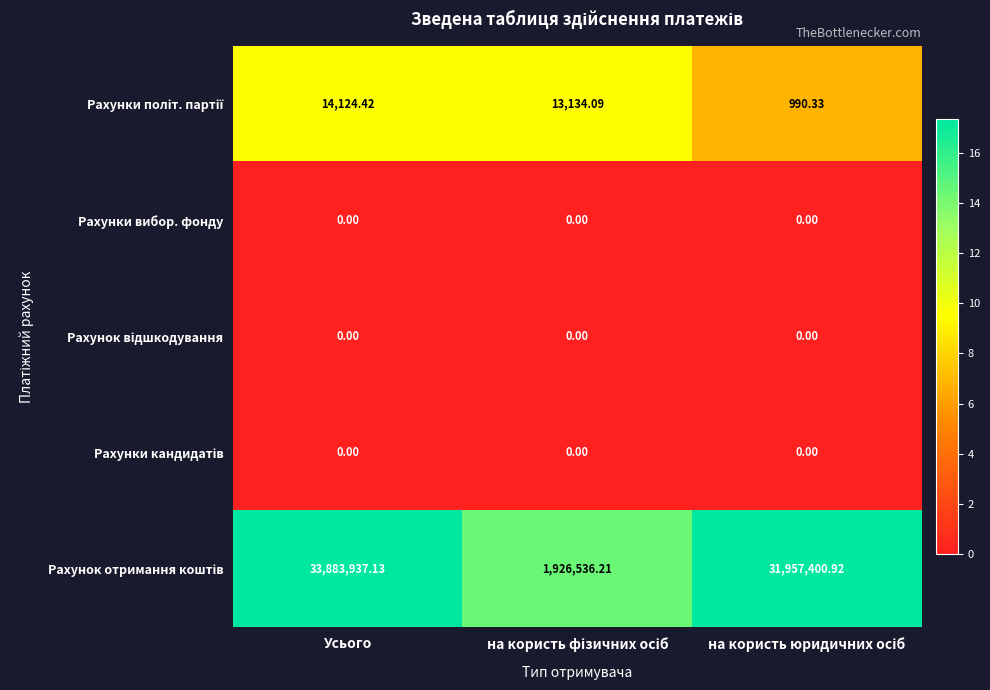

At which category is the sum across all series the highest?

Усього